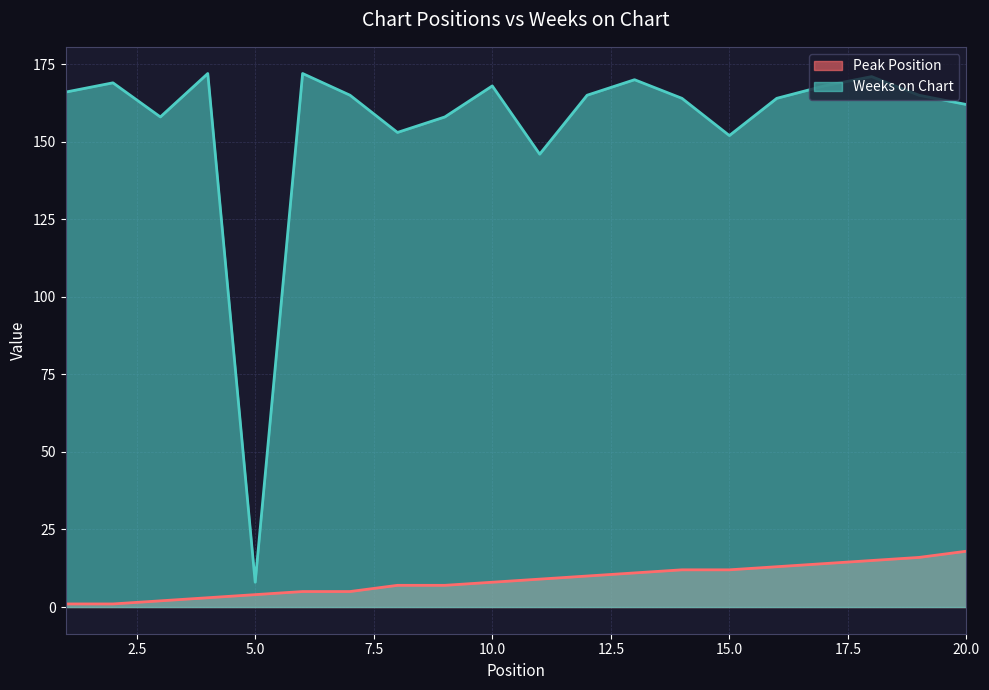

Reading left to right, list all the values displayed in this chart.

Peak Position: 1	1	2	3	4	5	5	7	7	8	9	10	11	12	12	13	14	15	16	18
Weeks on Chart: 166	169	158	172	8	172	165	153	158	168	146	165	170	164	152	164	168	171	165	162